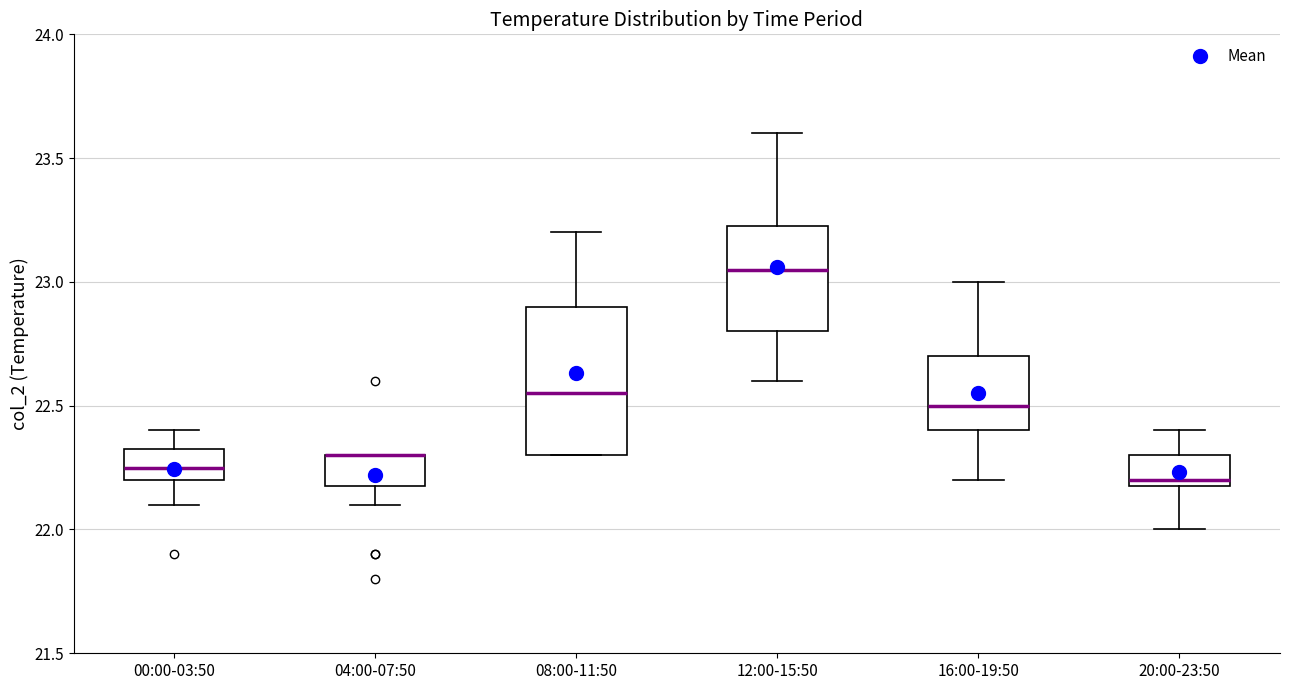

Comparing the boxes themselves (not the whiskers), which one is the tallest?

08:00-11:50